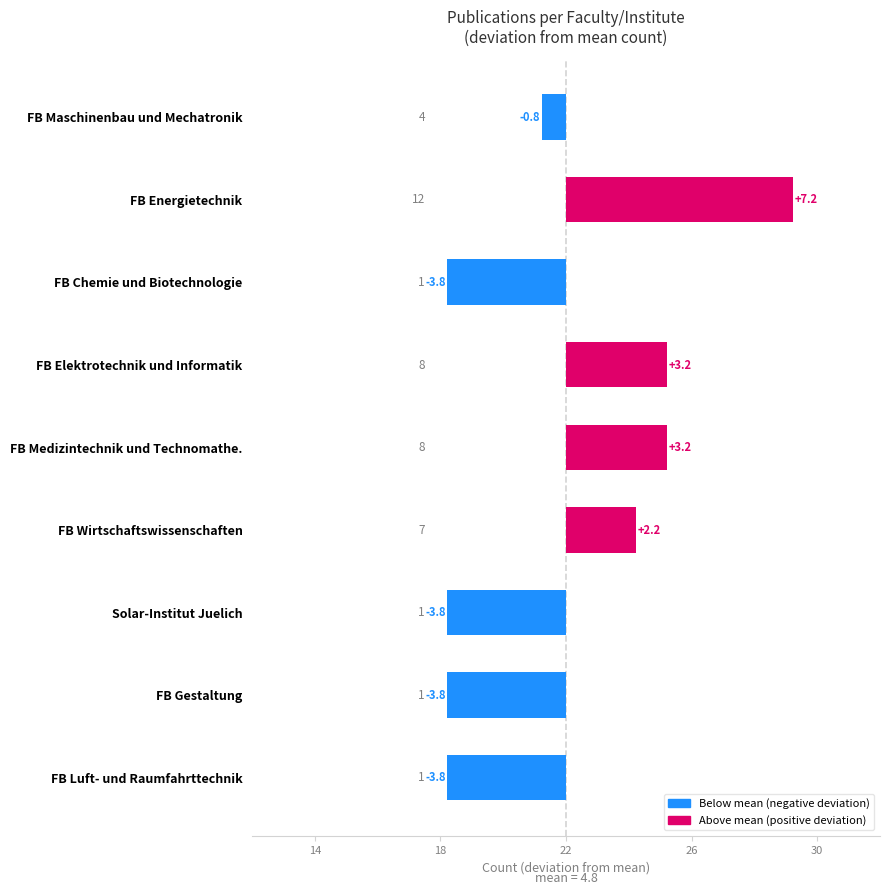

How many categories are shown in the chart?

9